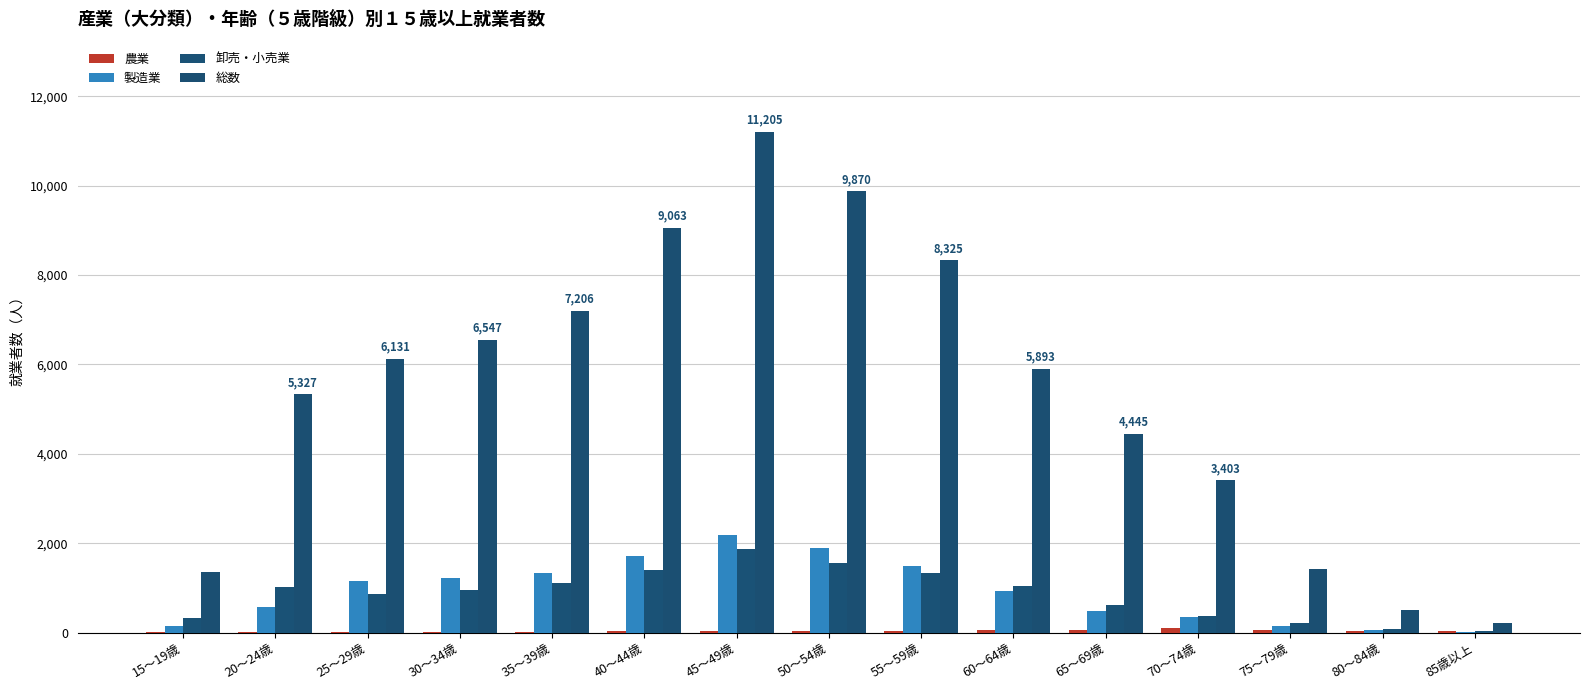

How many categories are shown in the chart?

15